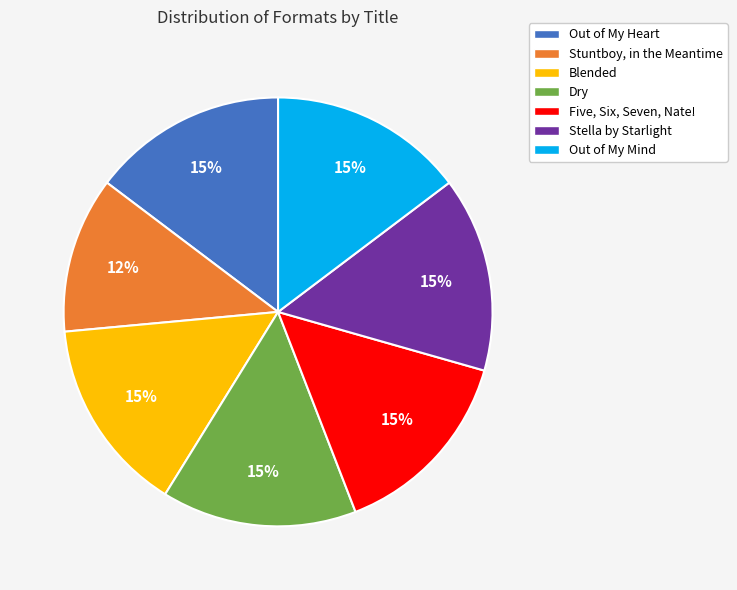

Is it true that Five, Six, Seven, Nate! is 15% of the pie?

True